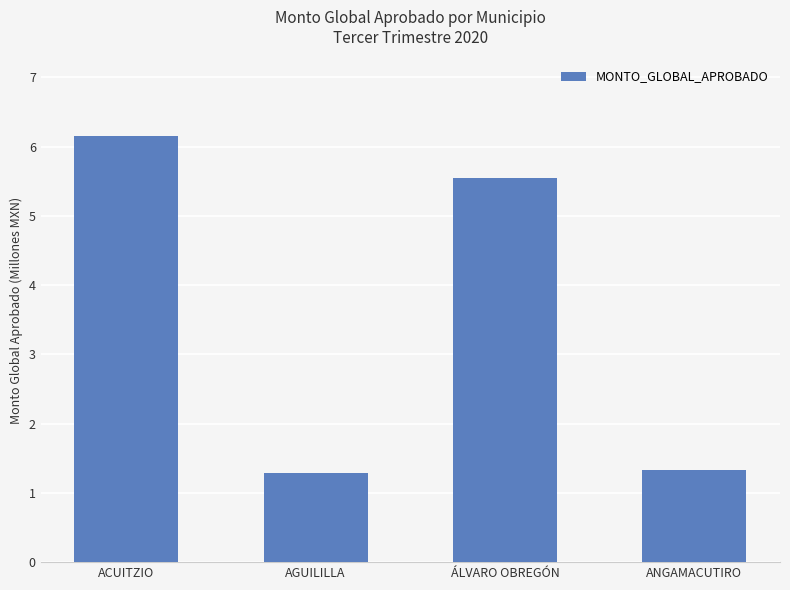

What is the change in value from ACUITZIO to ÁLVARO OBREGÓN?

-0.6